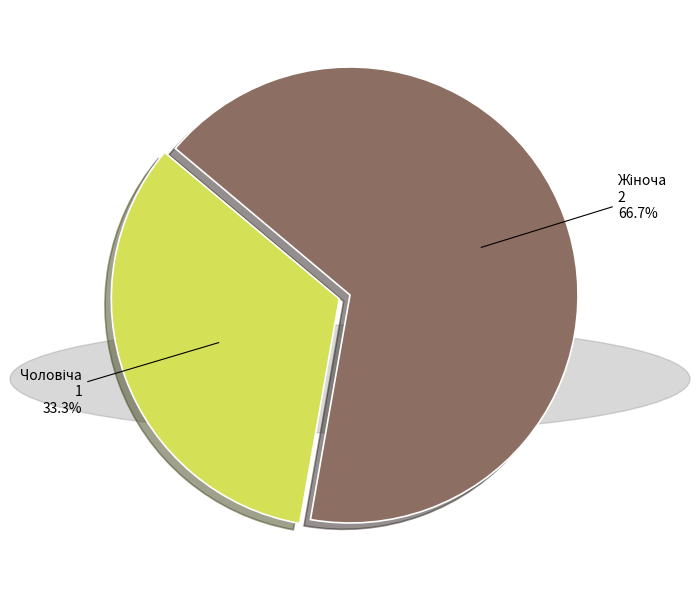

Is there a majority slice in this chart?

Yes